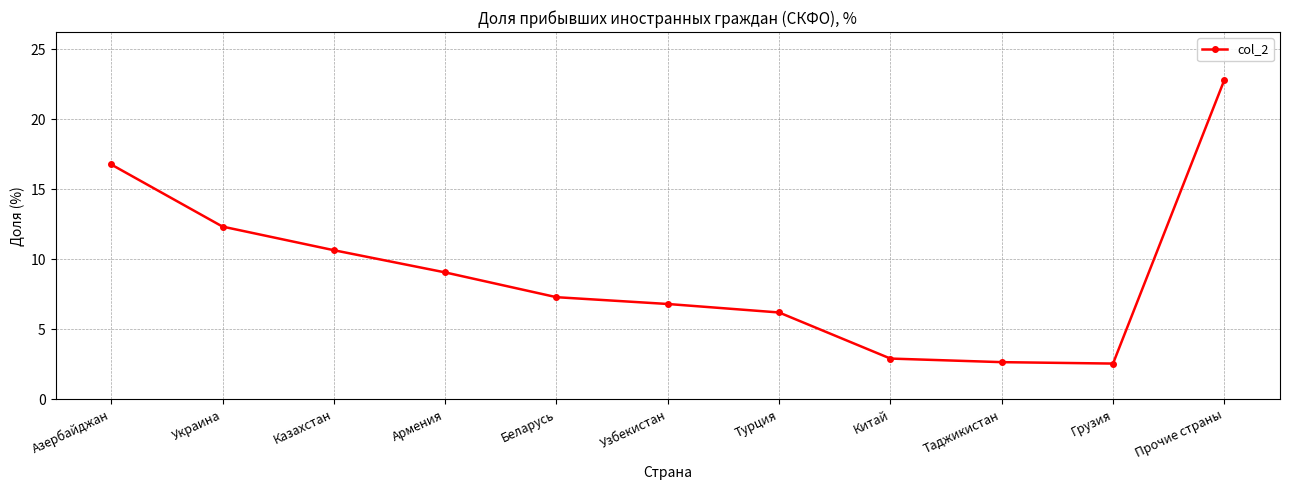

What is the ratio of the value at Турция to the value at Казахстан?

0.6